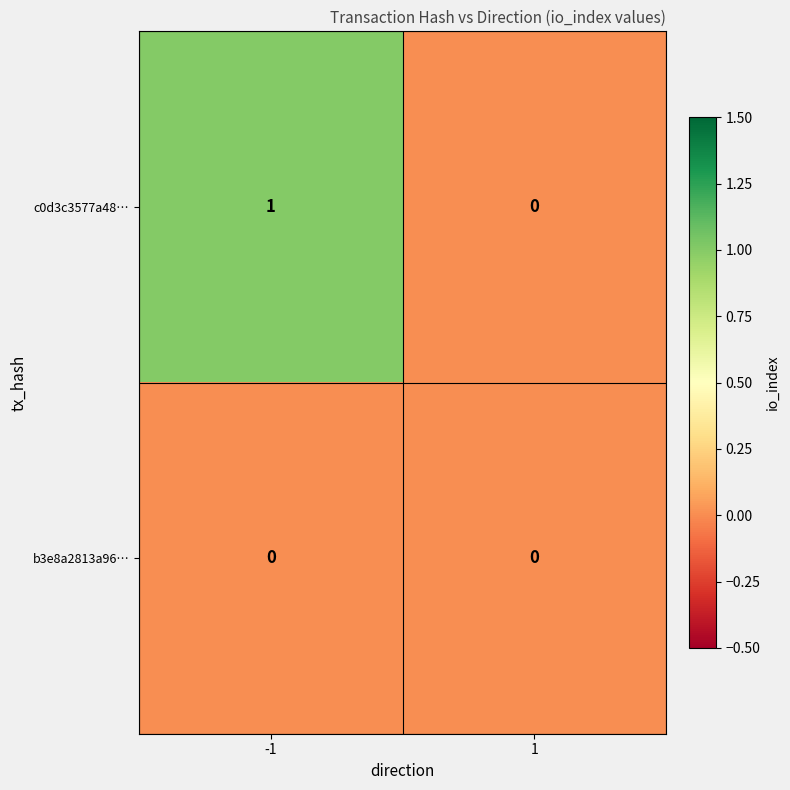

Between -1 and 1, which series saw the biggest shift?

c0d3c3577a48…